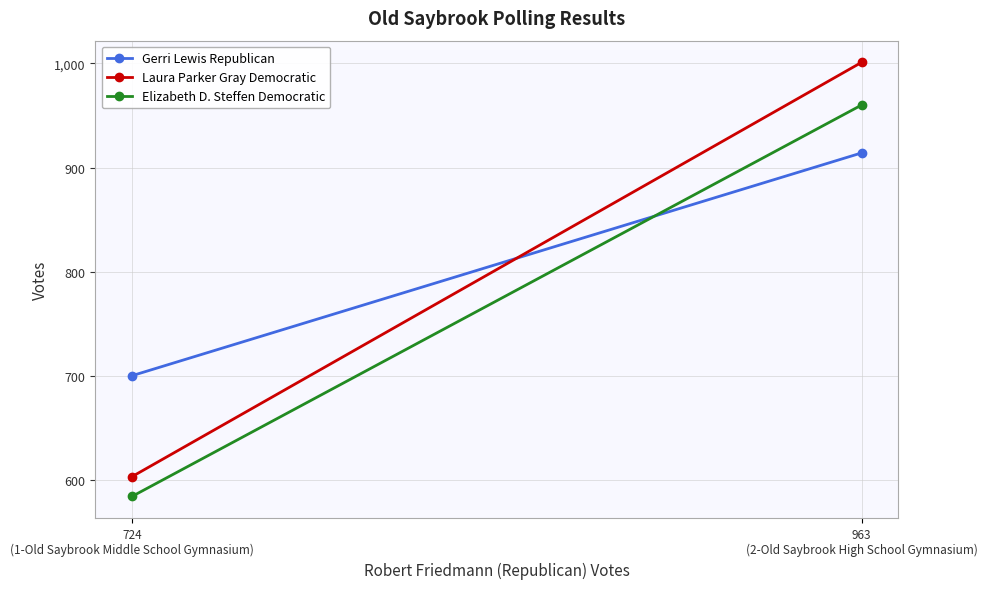

Which label corresponds to the largest value in the chart?

963
(2-Old Saybrook High School Gymnasium)